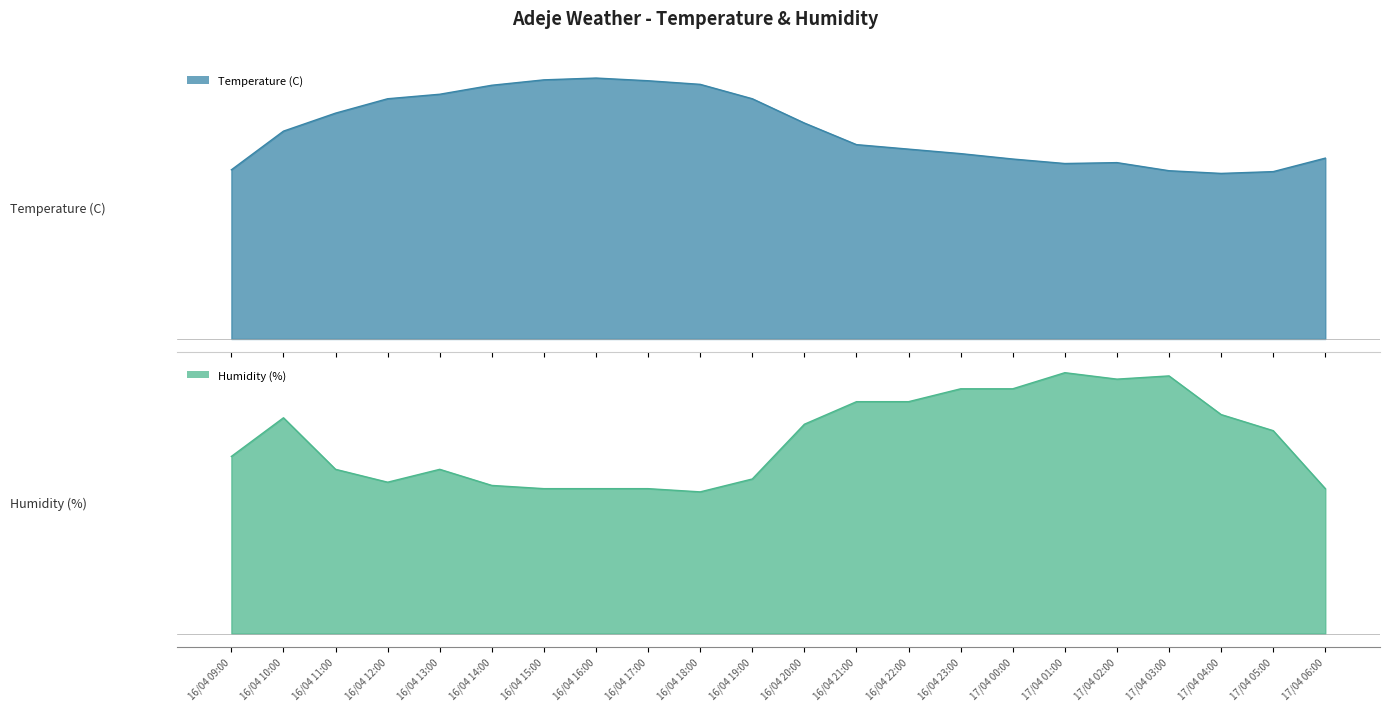

True or false: Temperature (C)_line and Humidity (%)_line intersect in this chart.

False